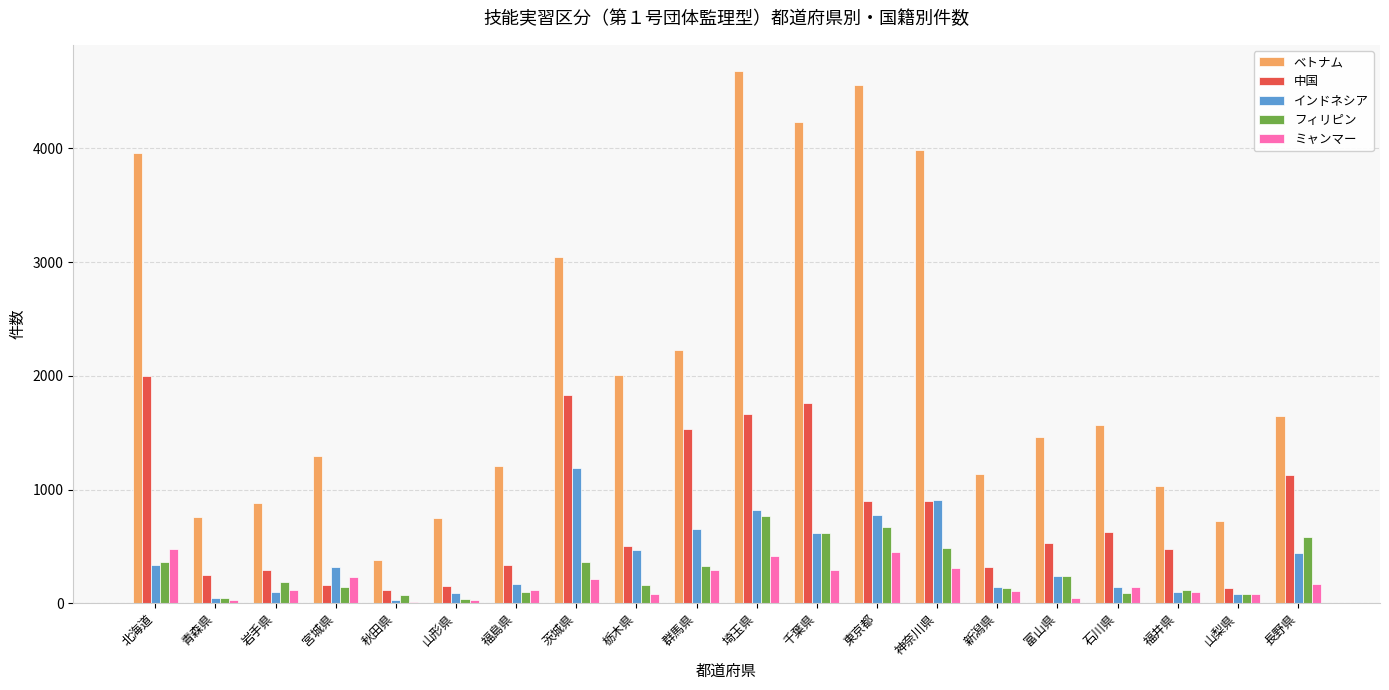

The インドネシア series shows 1318 at 埼玉県. True or false?

False